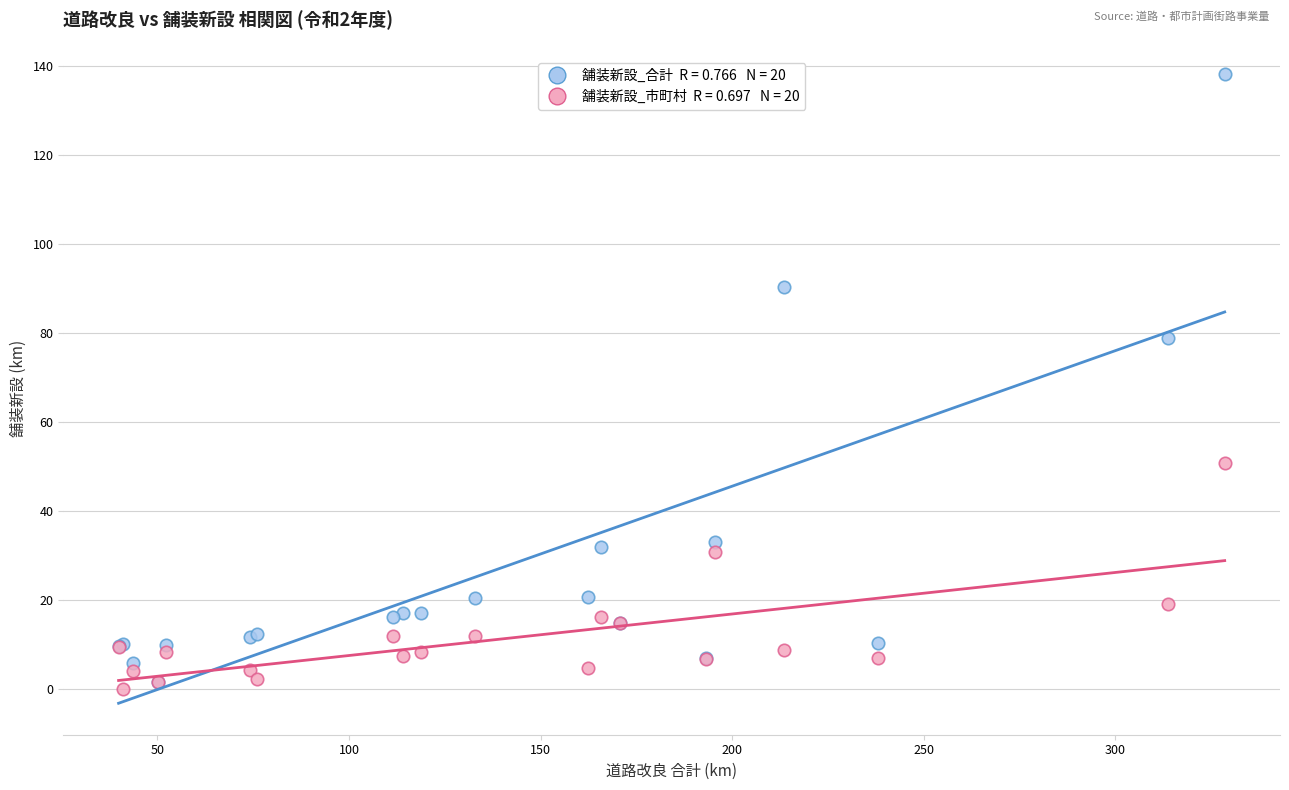

Across all series, what Y value is closest to 69?

78.9